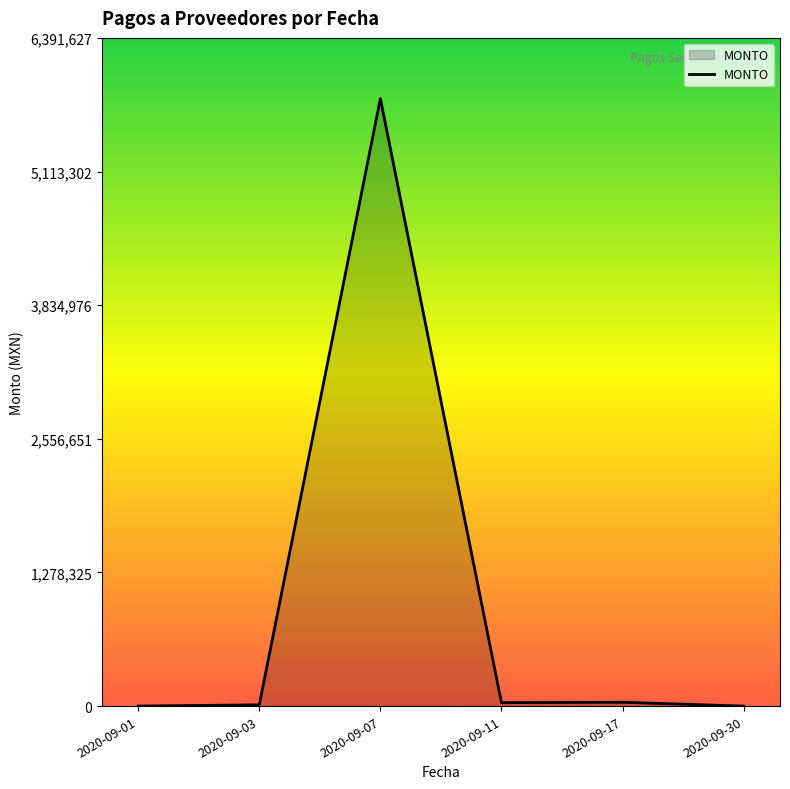

What is the greatest value displayed?

5810570.0